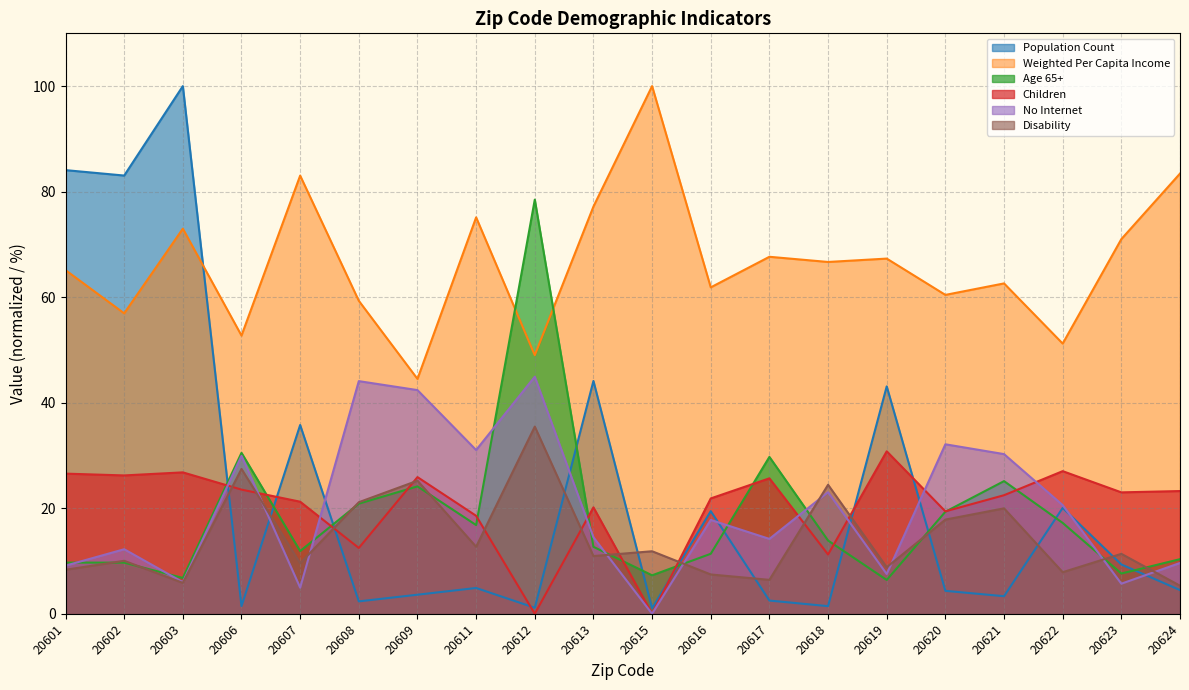

The value of No Internet at 20616 is 17.8. True or false?

True